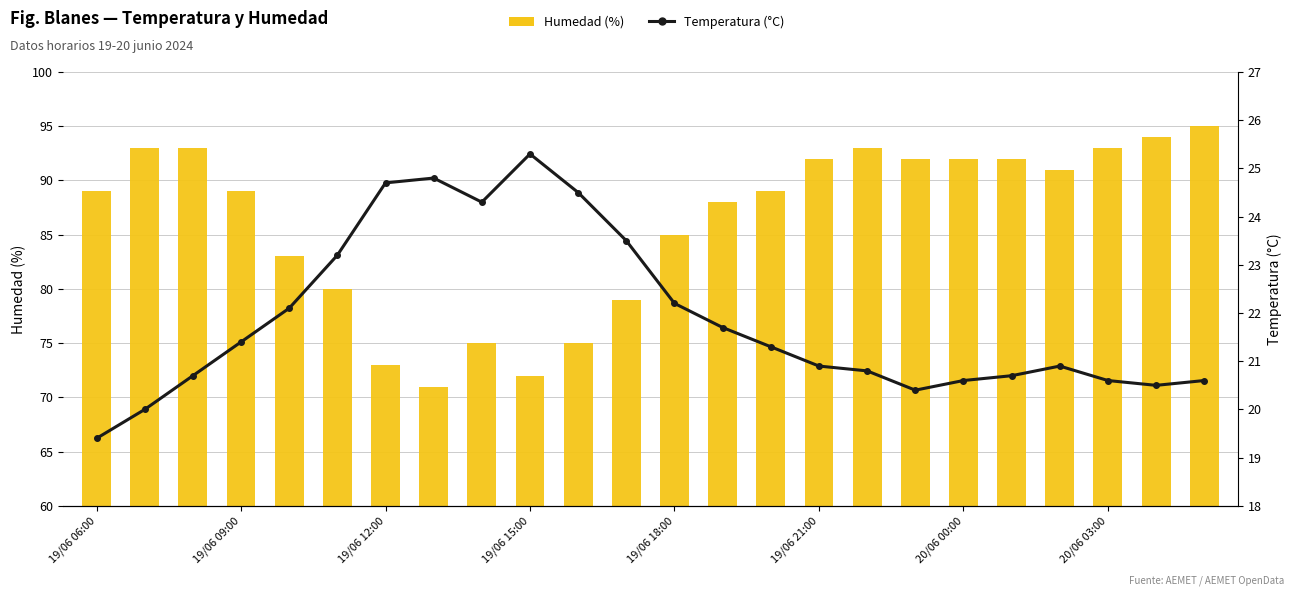

True or false: Temperatura (°C) has a value of 20.8 at 16.

True